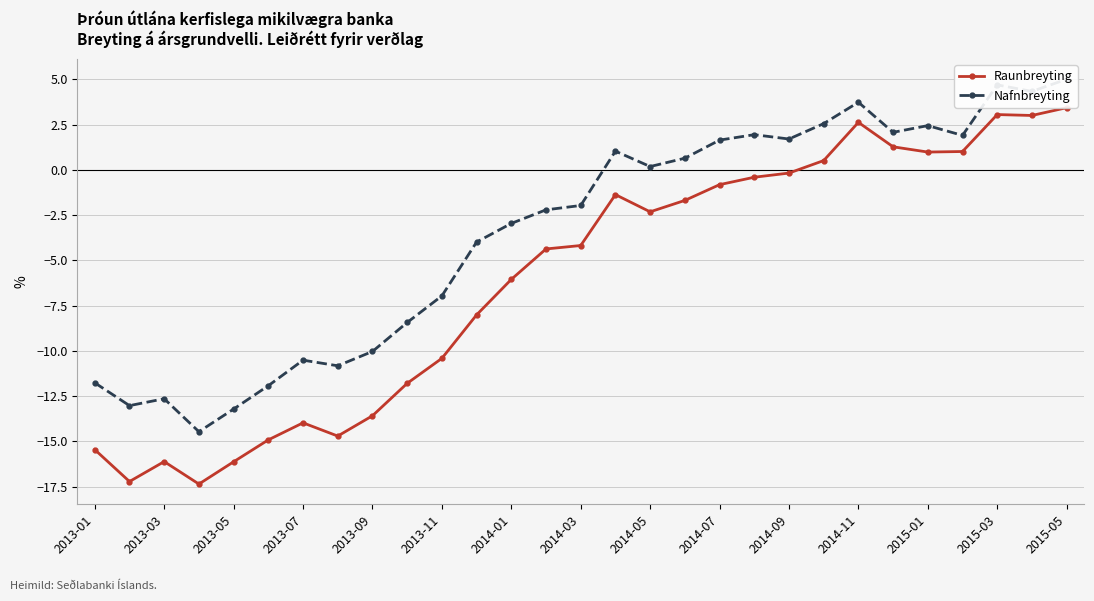

Read the Raunbreyting value at 2013-05.

-16.1